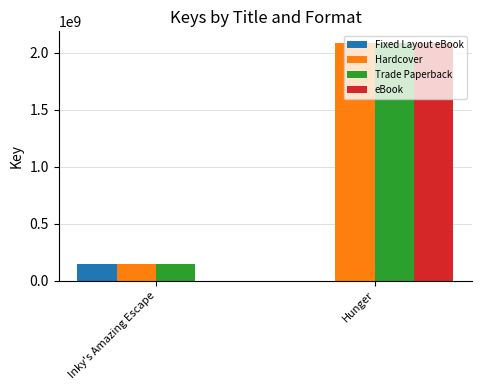

What is the total value across all series at Hunger?

6253616808